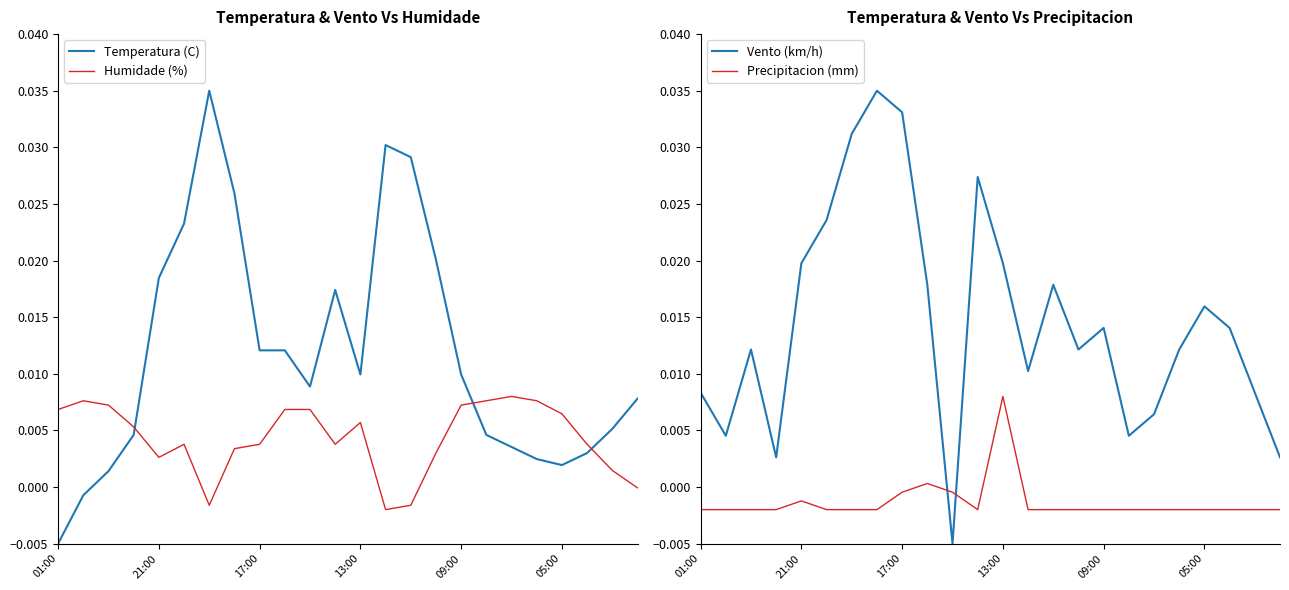

True or false: Precipitacion (mm) and Vento (km/h) cross at least once.

True